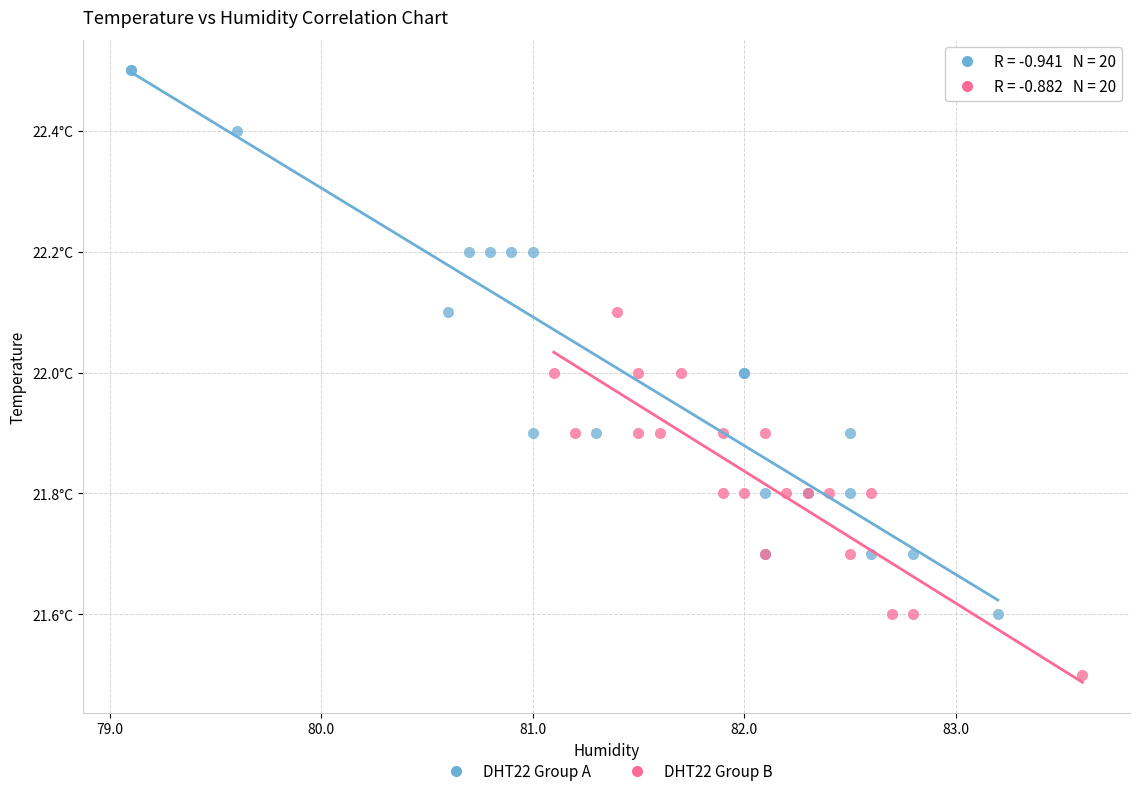

What are all the series names shown in the legend?

DHT22 Group A, DHT22 Group B